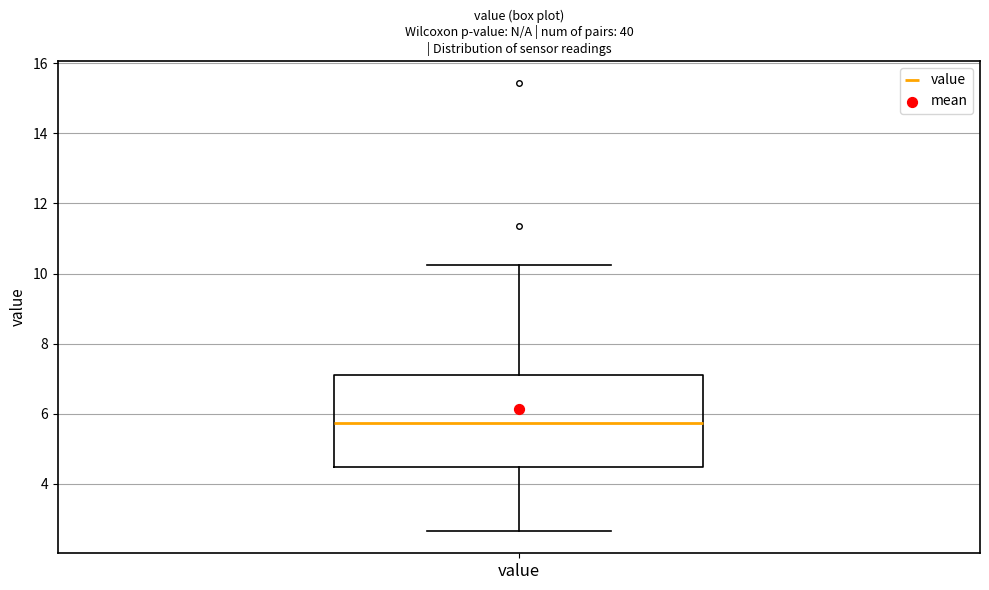

Where is the upper edge of the box for value on the y-axis? The values are not printed on the chart, so give them approximately, as read against the axis.

7.0